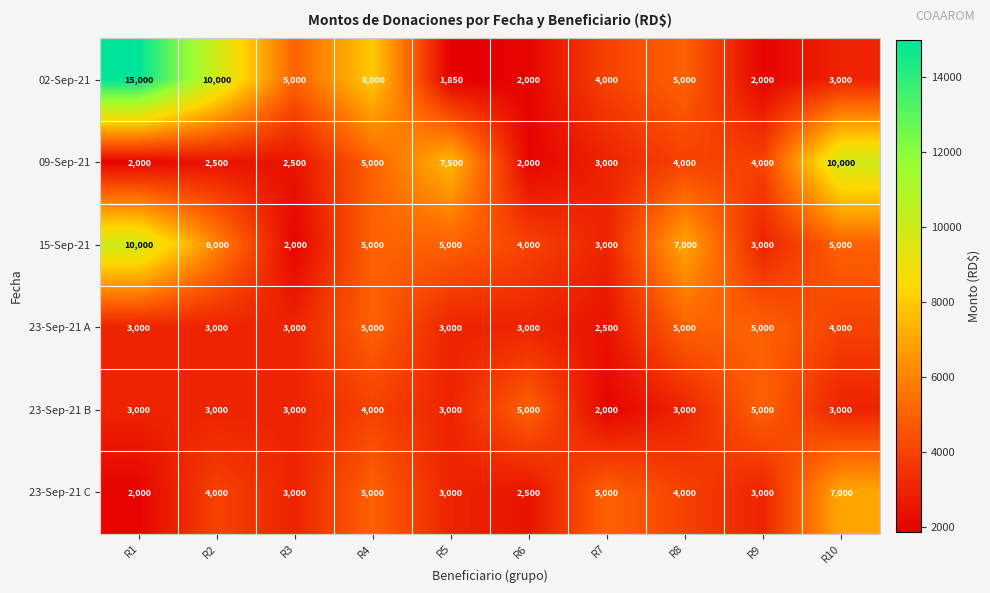

What is the difference between the second highest and minimum values in the 23-Sep-21 B series?

3000